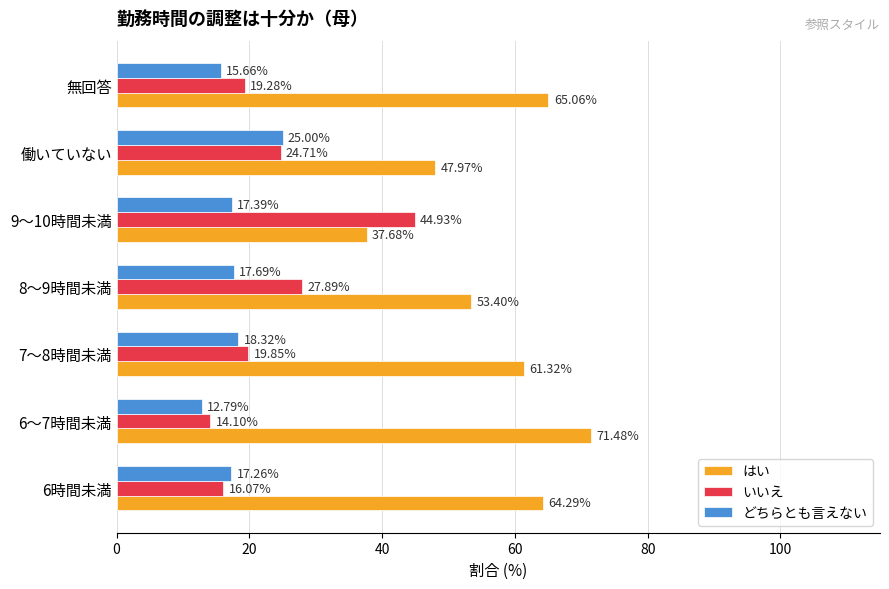

Is the value of はい at 6～7時間未満 greater than the value of いいえ at 無回答?

Yes